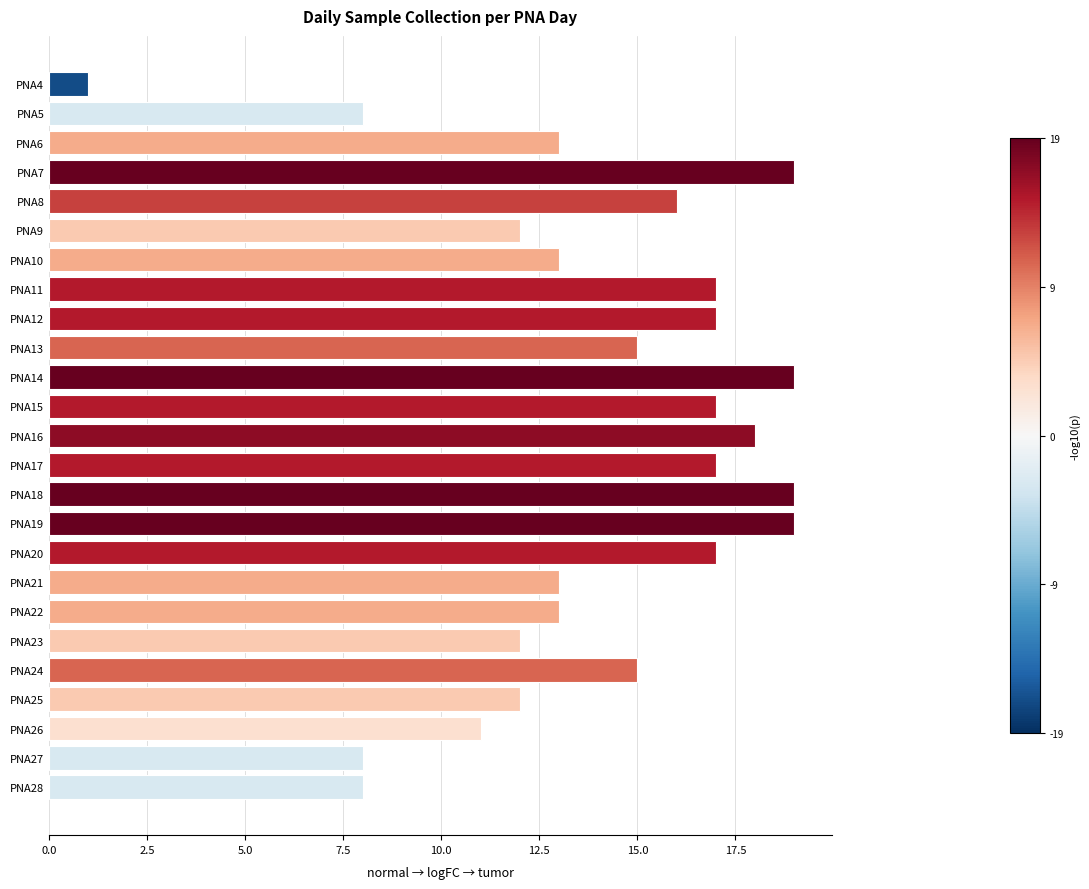

What is the difference between the second highest and minimum values?

18